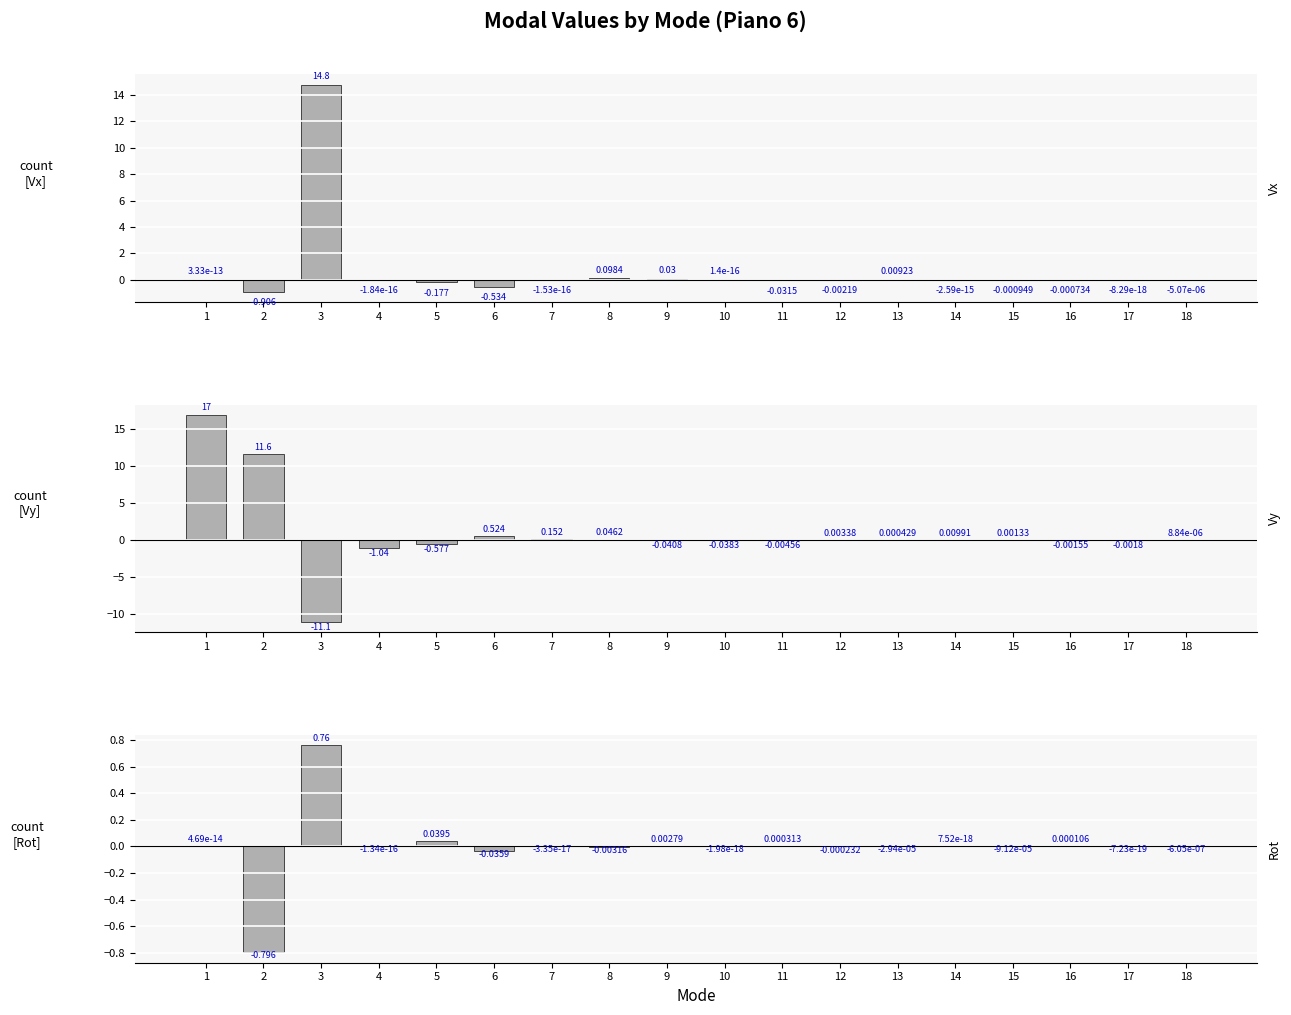

What is the difference between the Vy values at 9 and 6?

0.6